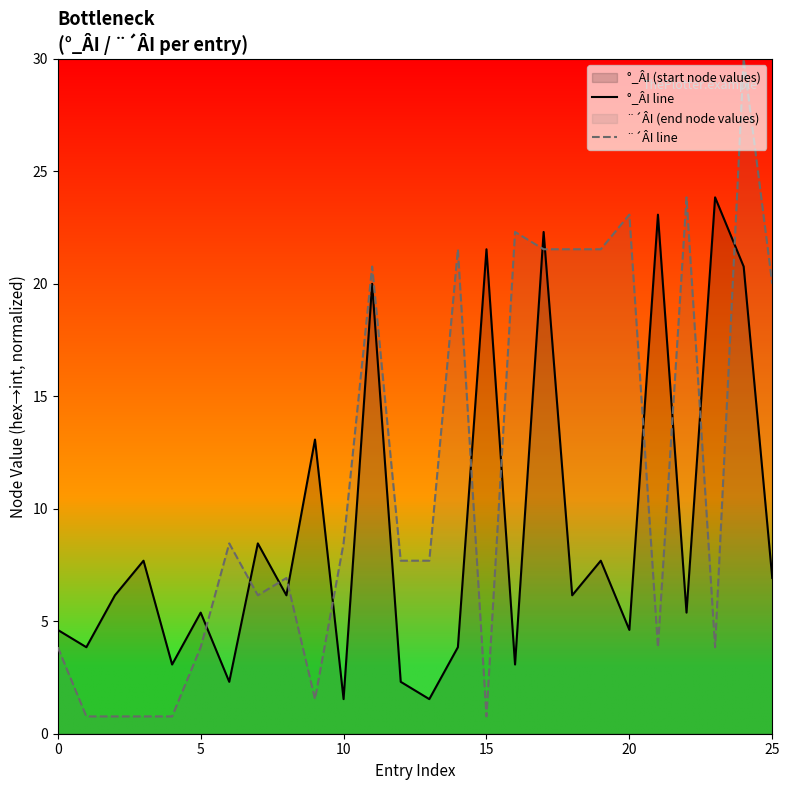

List the series in order of their peak value, lowest first.

°_ÂI line, ¨´ÂI line